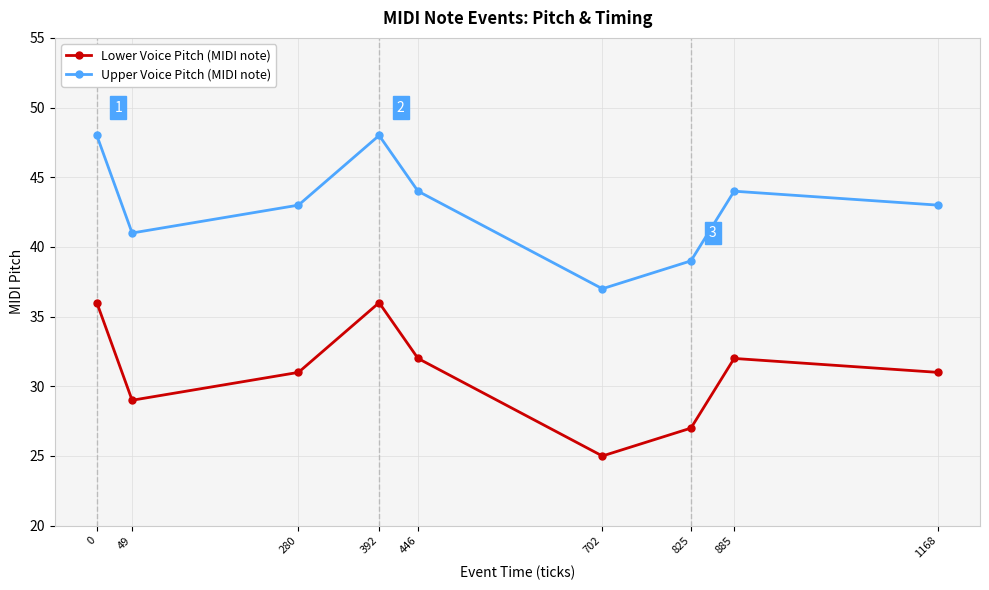

In Lower Voice Pitch (MIDI note), how many points are higher than both neighbors (excluding endpoints)?

2